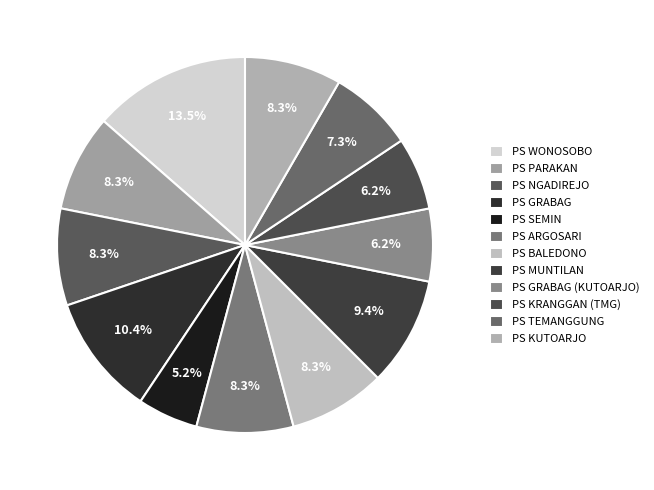

Is it true that PS MUNTILAN is 4% of the pie?

False